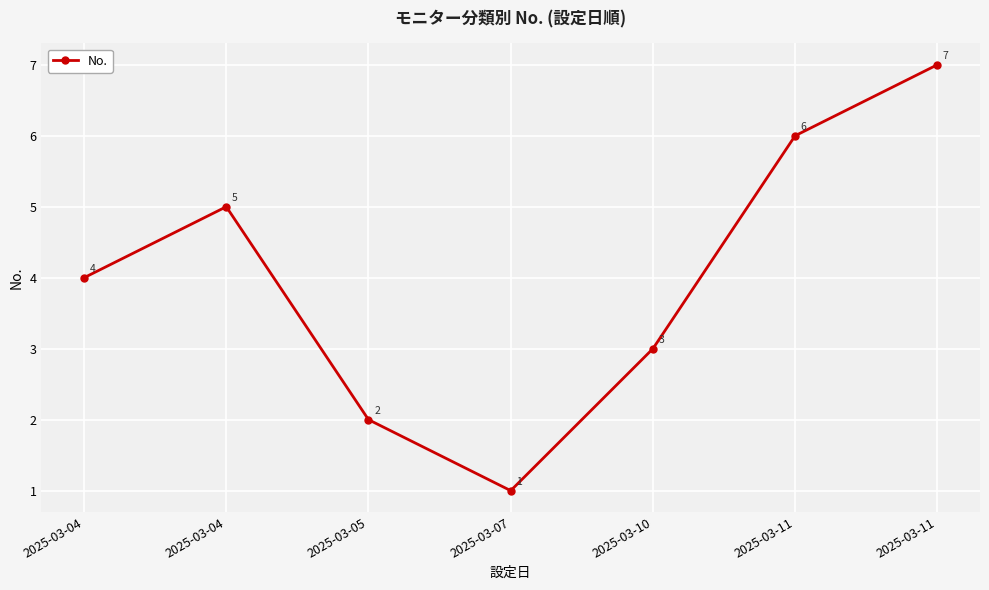

Rank the categories by value from lowest to highest.

2025-03-07, 2025-03-05, 2025-03-10, 2025-03-04, 2025-03-04, 2025-03-11, 2025-03-11